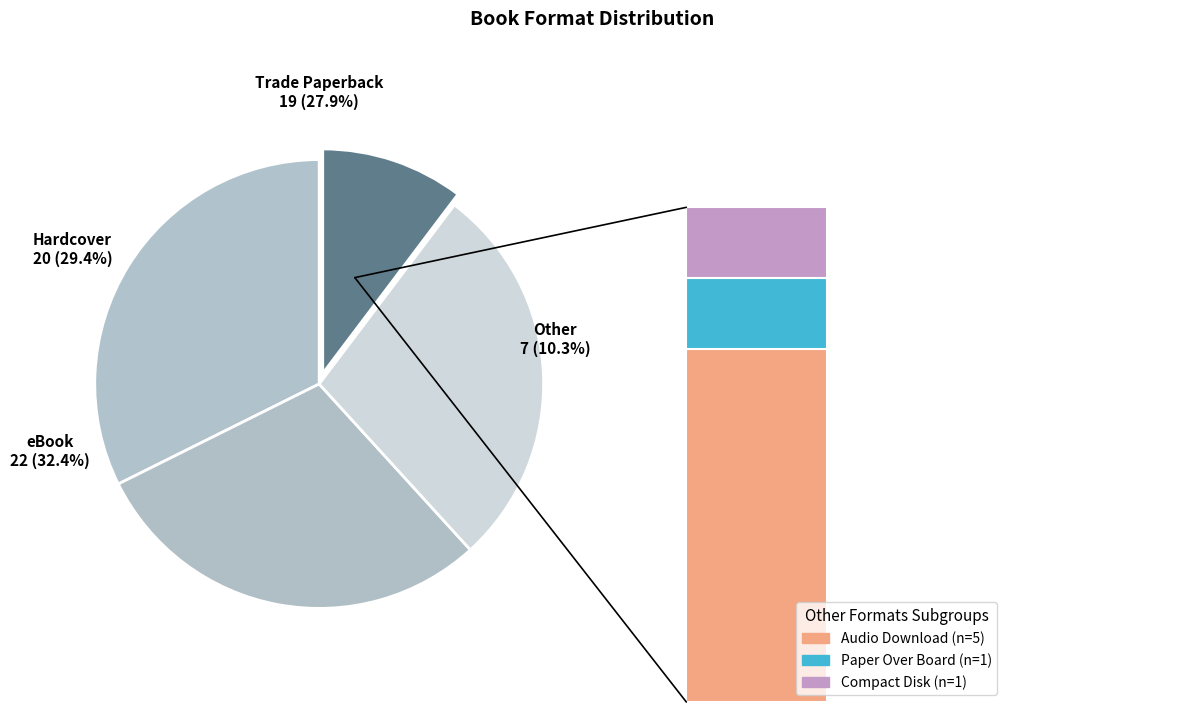

Is it true that Paper Over Board is 11% of the pie?

False